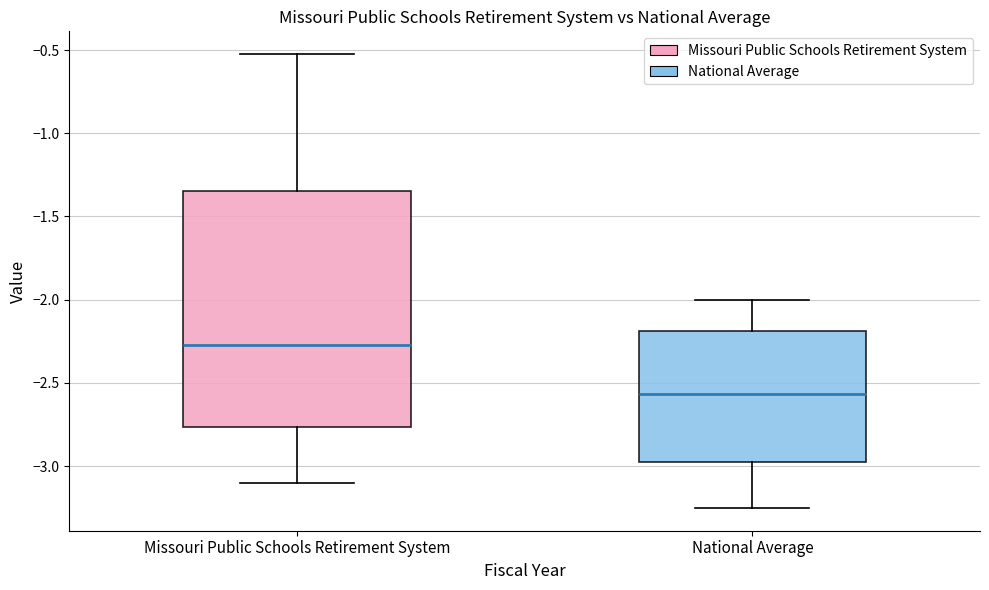

Reading left to right, transcribe this box plot: for each box, give where its median line is, the range the box spans, and where its two whiskers end, as read against the y-axis. The values are not printed on the chart, so give them approximately, as read against the axis.

Missouri Public Schools Retirement System: median -2.25, box -2.75 to -1.35, whiskers -3.10 to -0.50
National Average: median -2.55, box -3.00 to -2.20, whiskers -3.25 to -2.00